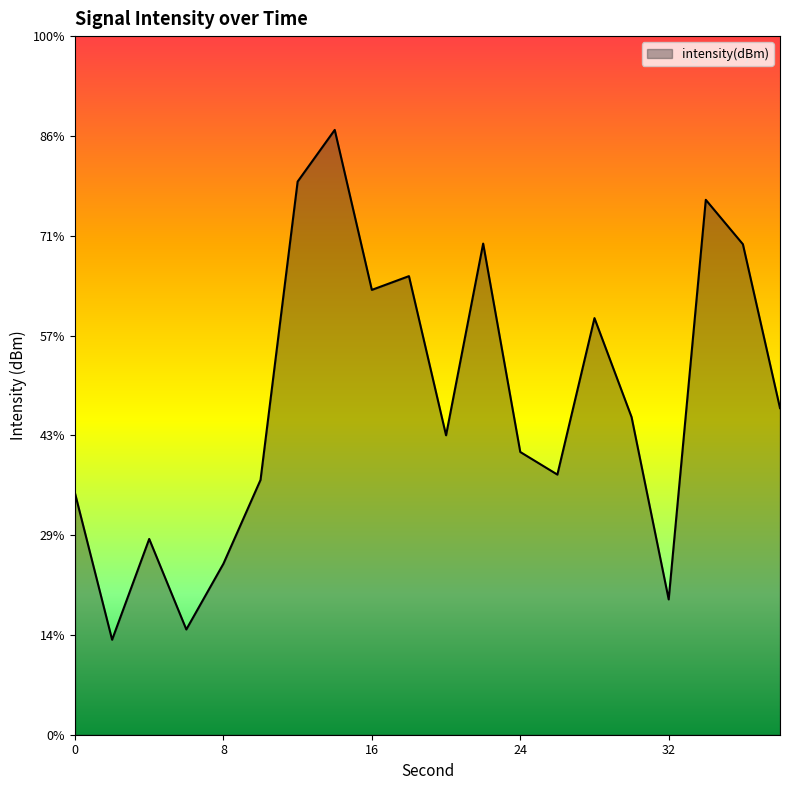

Reading left to right, transcribe all the data shown in this chart.

-114.8	-118.0	-115.8	-117.7	-116.3	-114.5	-108.1	-107.0	-110.4	-110.2	-113.6	-109.5	-113.9	-114.4	-111.1	-113.2	-117.1	-108.5	-109.5	-113.0